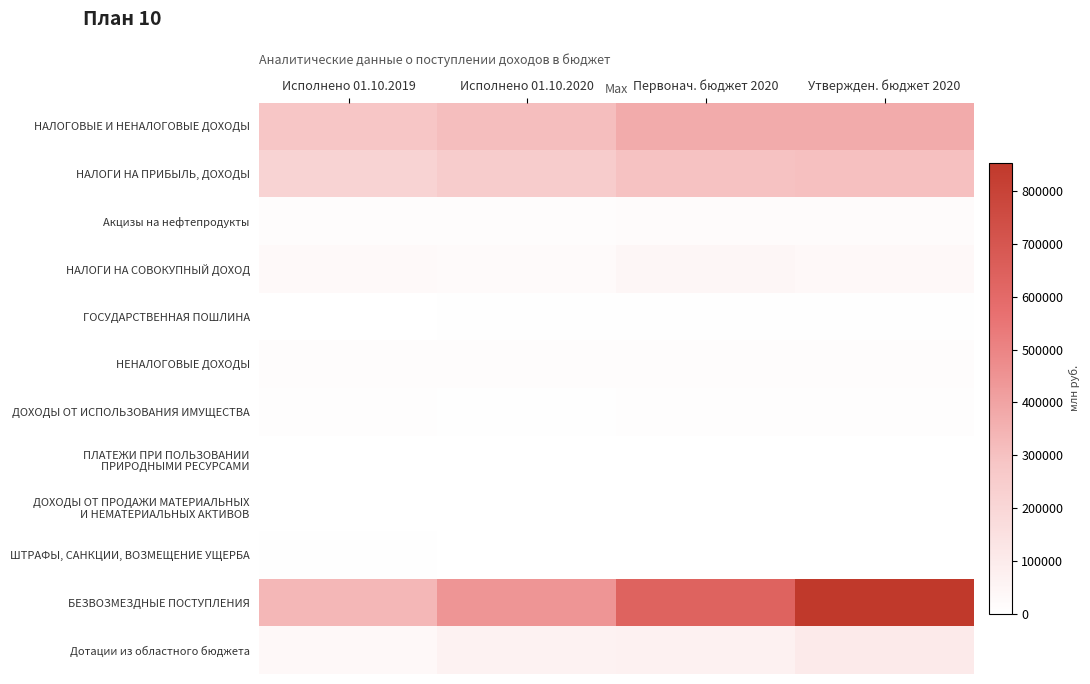

Between Исполнено 01.10.2019 and Утвержден. бюджет 2020, which series saw the biggest shift?

БЕЗВОЗМЕЗДНЫЕ ПОСТУПЛЕНИЯ